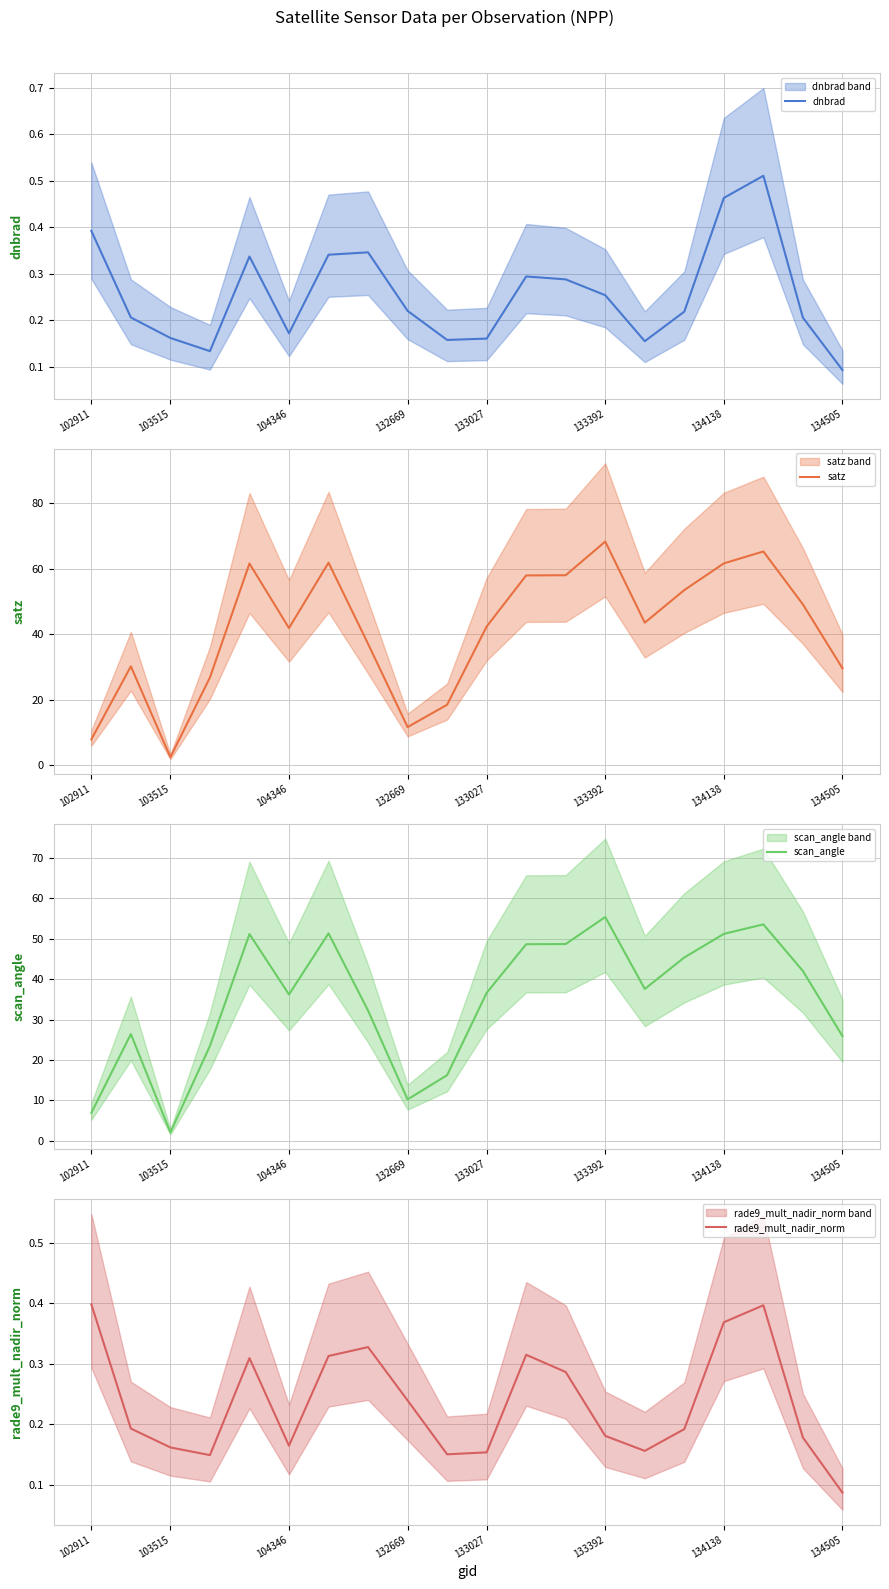

What is the highest value of the scan_angle series?

55.3